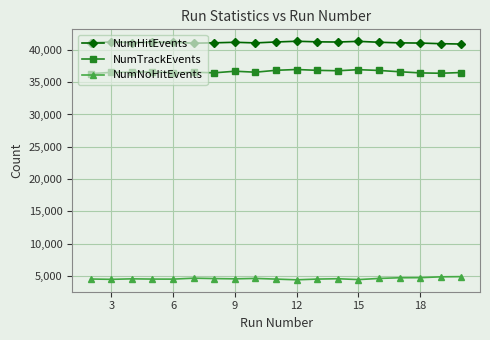

What is the value of the NumTrackEvents point at the 7th from the left?

36447